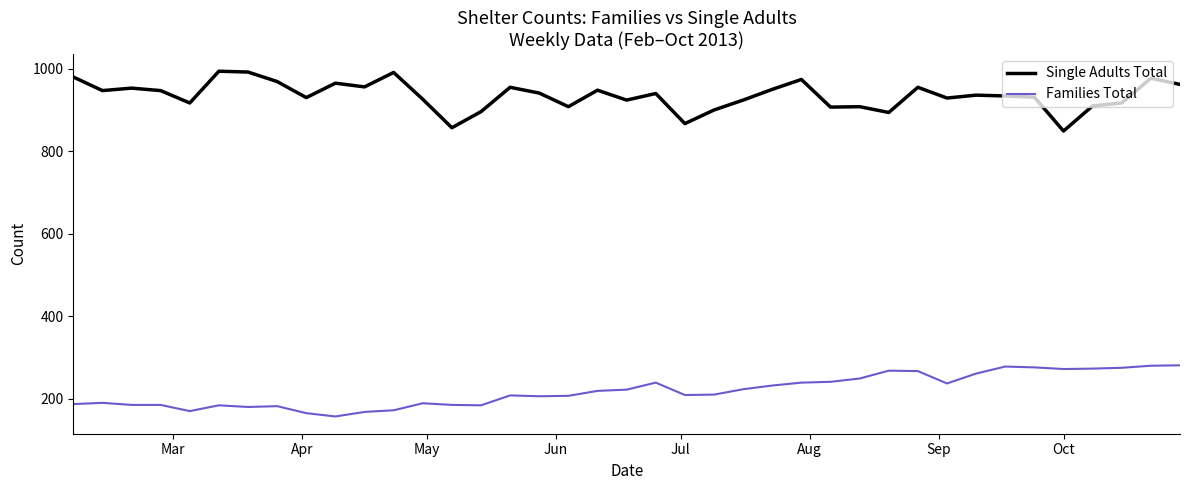

Which series has the largest total across all categories?

Single Adults Total